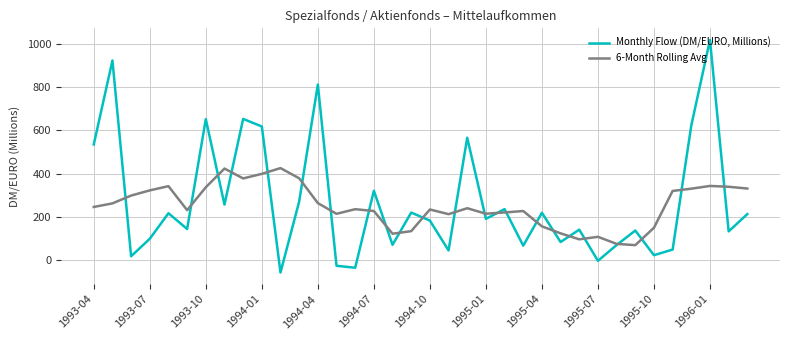

List the series in order of their peak value, lowest first.

6-Month Rolling Avg, Monthly Flow (DM/EURO, Millions)